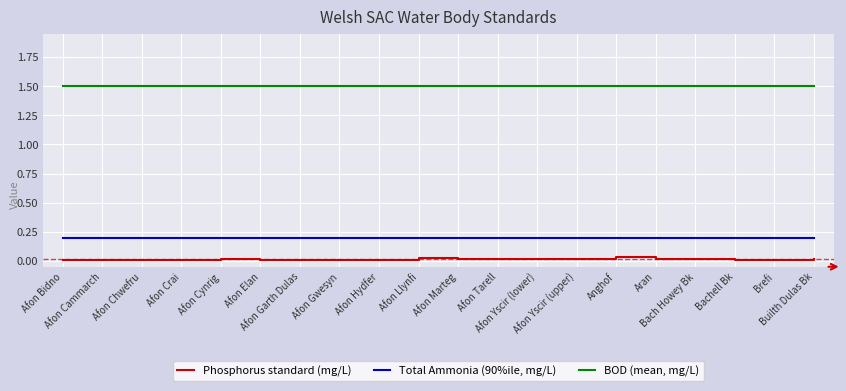

Which series has the largest total across all categories?

BOD (mean, mg/L)